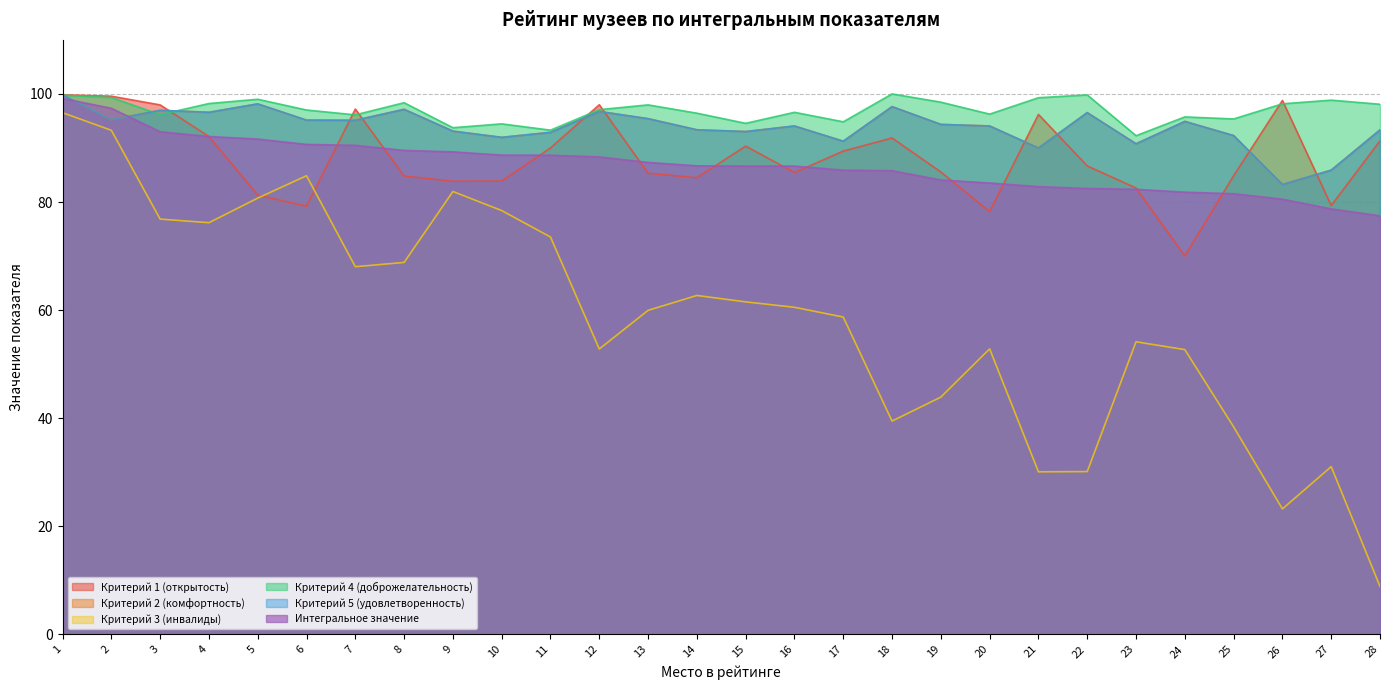

True or false: Критерий 5 (удовлетворенность) and Критерий 1 (открытость) intersect in this chart.

True